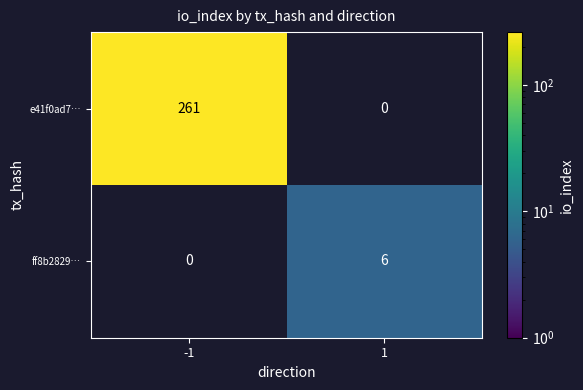

What is the spread (max minus min) of values at 1?

6